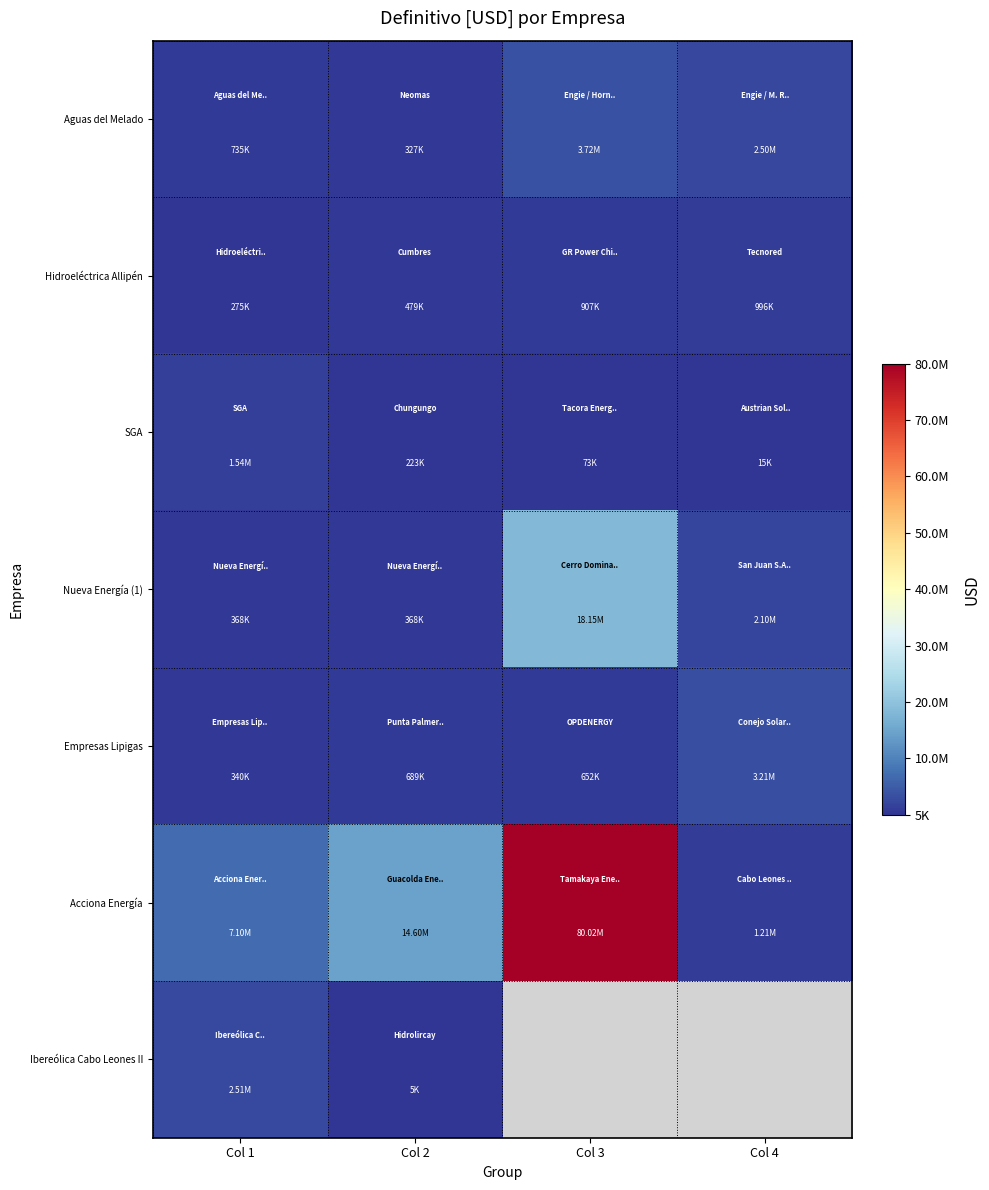

Rank the series at Col 1 from highest to lowest value.

Acciona Energía, Ibereólica Cabo Leones II, SGA, Aguas del Melado, Nueva Energía (1), Empresas Lipigas, Hidroeléctrica Allipén